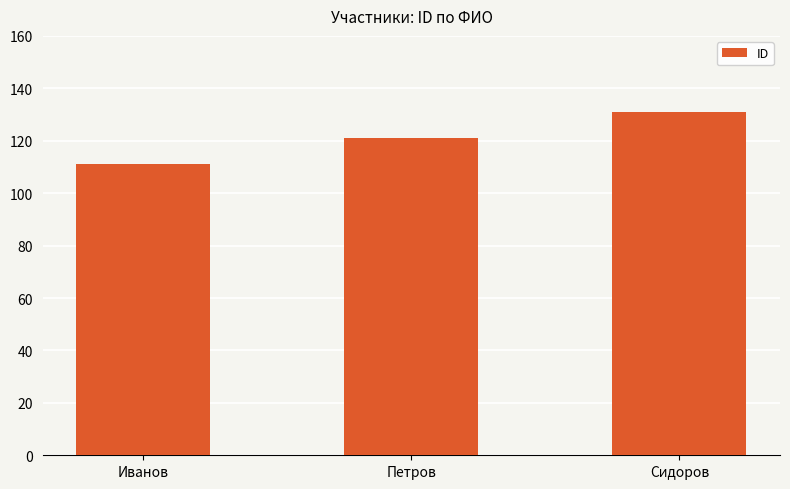

Which has a higher value, Сидоров or Петров?

Сидоров